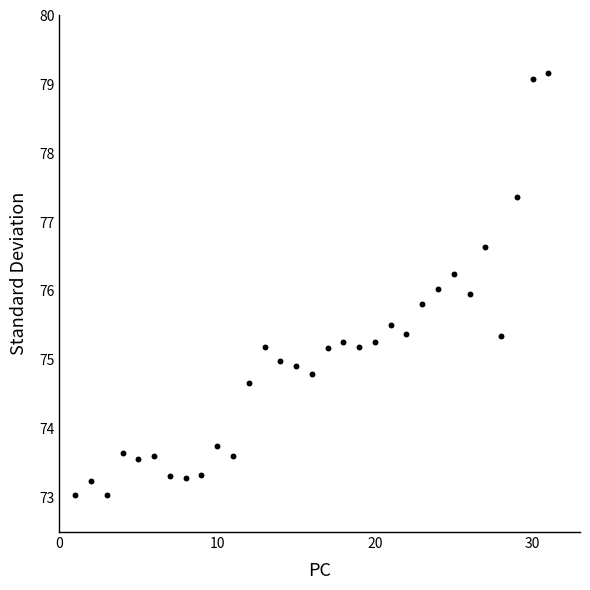

What is the range of Y values (max minus min)?

6.1